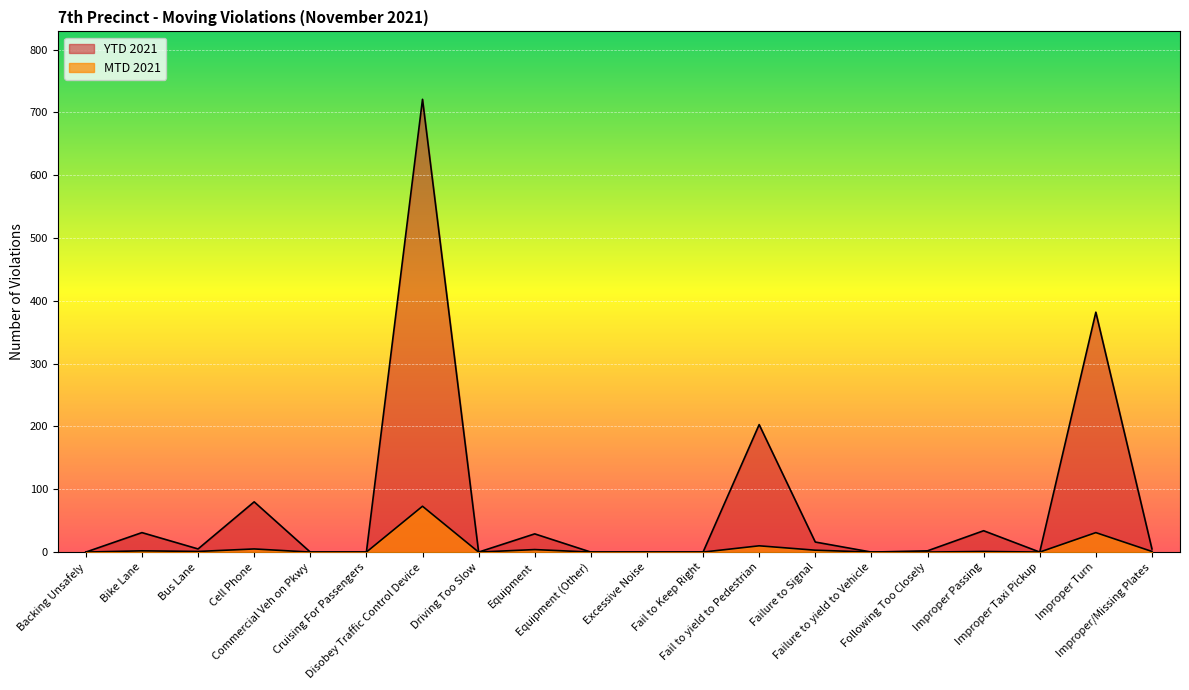

Where is the first local minimum for MTD 2021?

Bus Lane